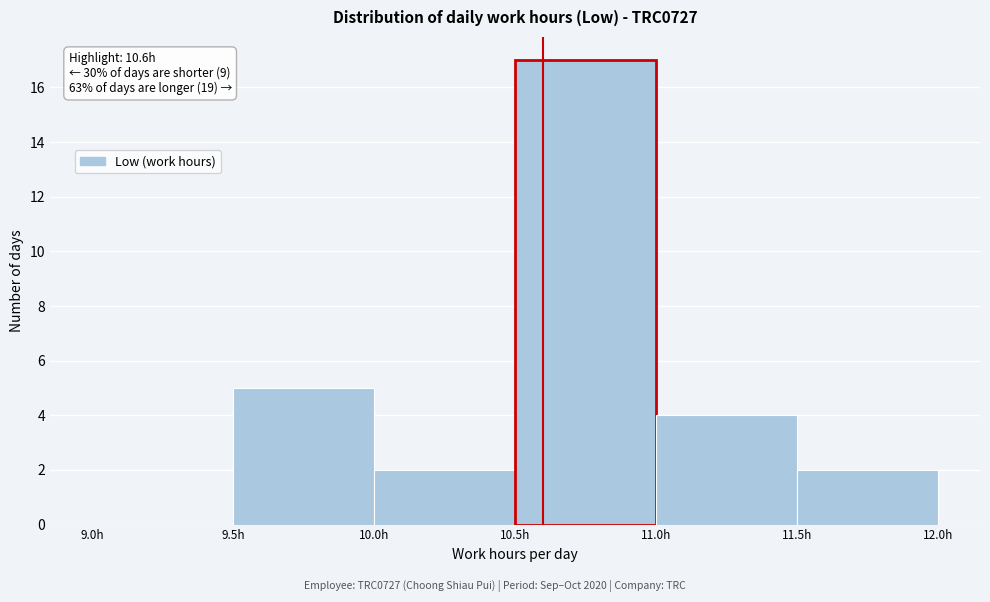

Which range on the x-axis has the tallest bar?

10.5 to 11.0